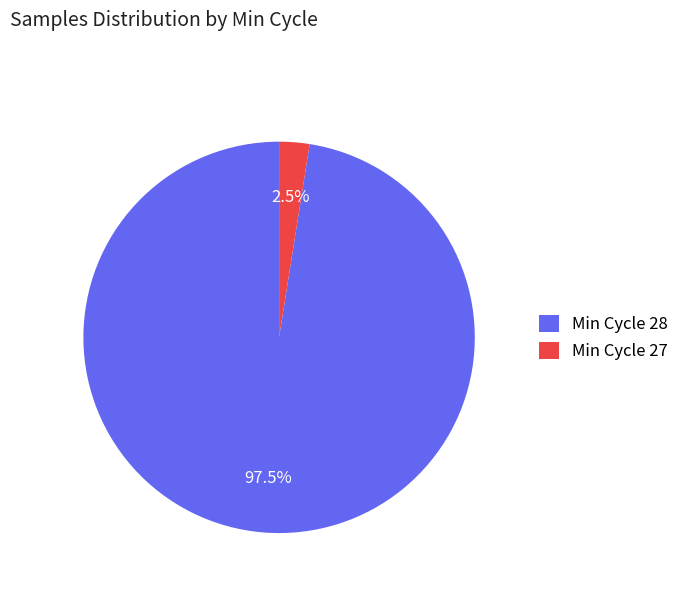

How many slices are in this pie chart?

2